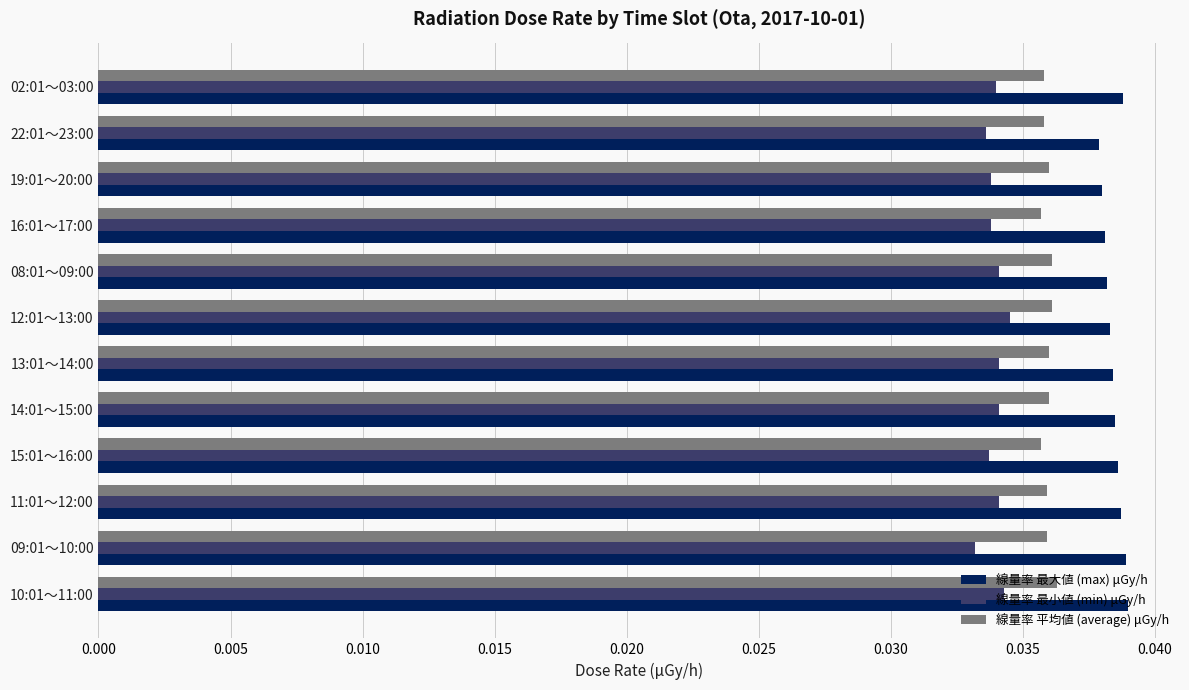

Count the 線量率 最大値 (max) μGy/h values in the range 0 to 1.

12